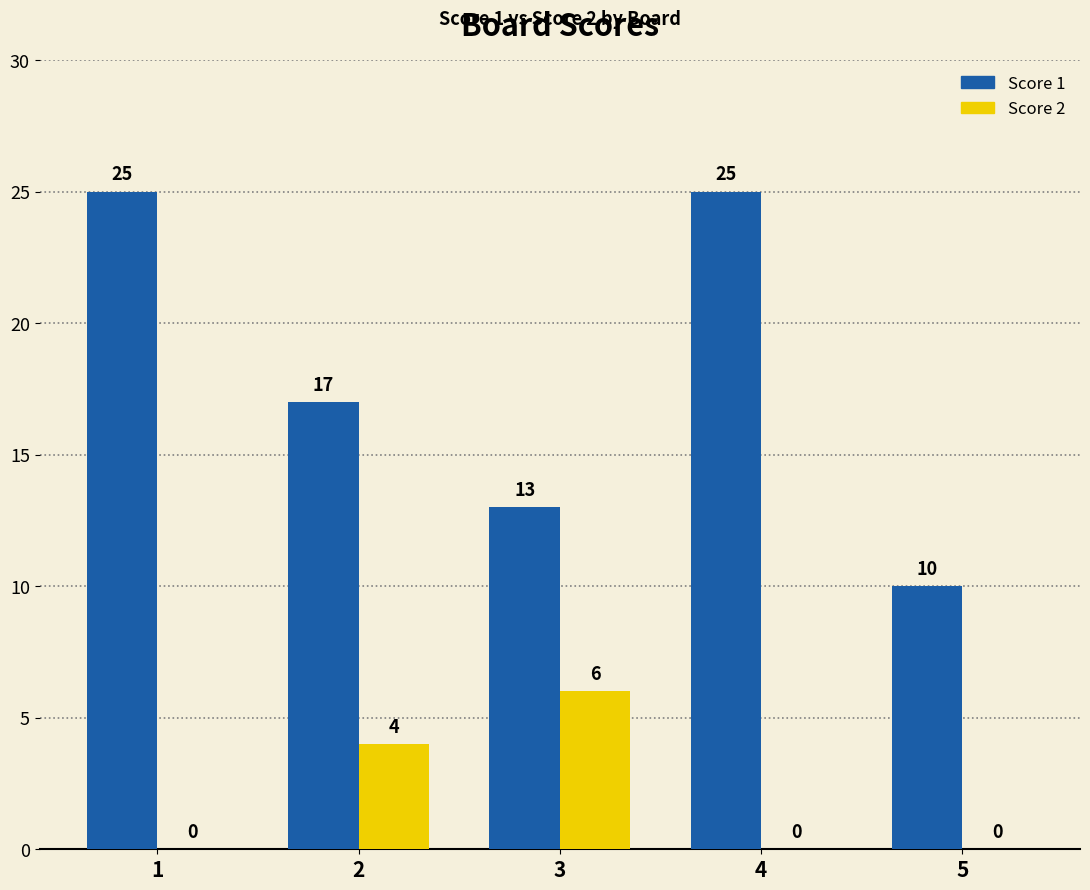

What is the maximum value shown in the chart?

25